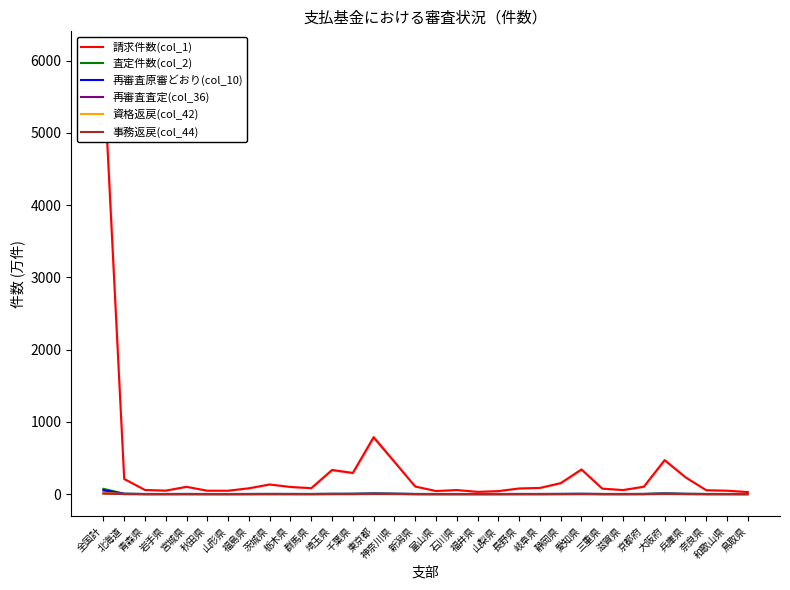

What is the difference between the highest and lowest values at 栃木県?

98.3